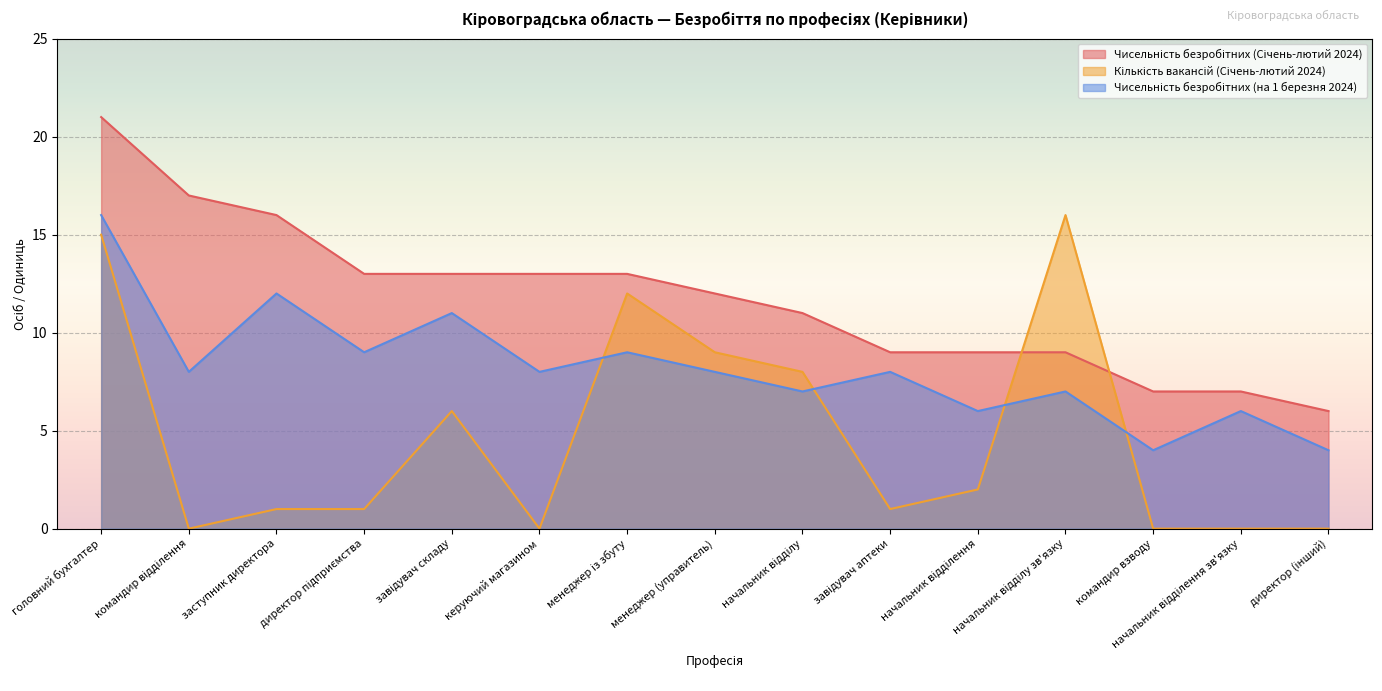

Reading right to left, transcribe all the data shown in this chart.

Чисельність безробітних (Січень-лютий 2024): 6	7	7	9	9	9	11	12	13	13	13	13	16	17	21
Кількість вакансій (Січень-лютий 2024): 0	0	0	16	2	1	8	9	12	0	6	1	1	0	15
Чисельність безробітних (на 1 березня 2024): 4	6	4	7	6	8	7	8	9	8	11	9	12	8	16